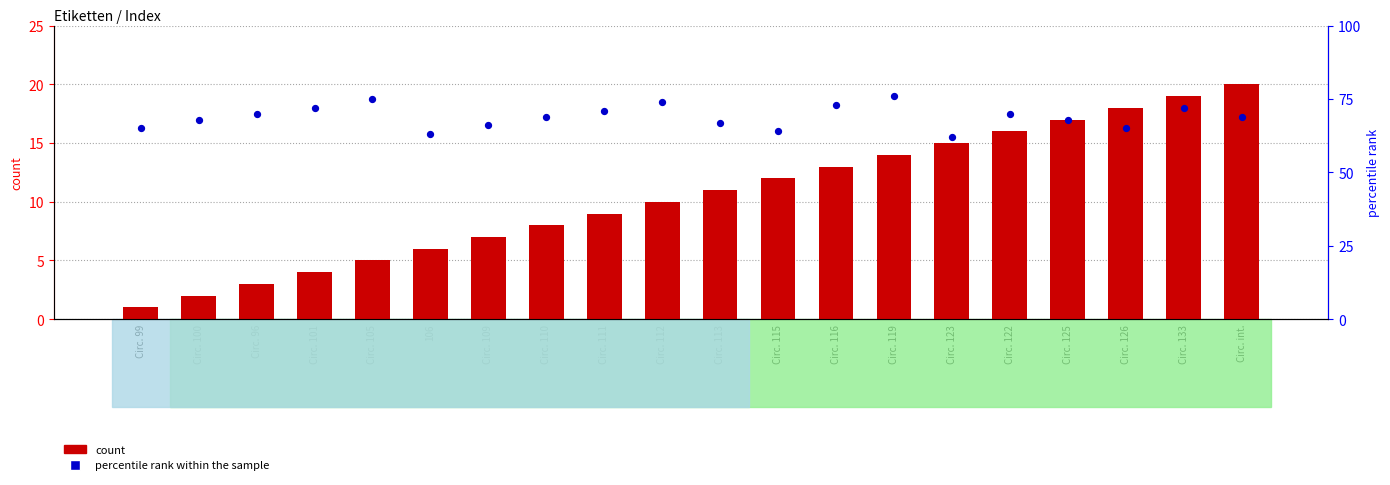

At which category is the sum across all series the highest?

Circ. 133